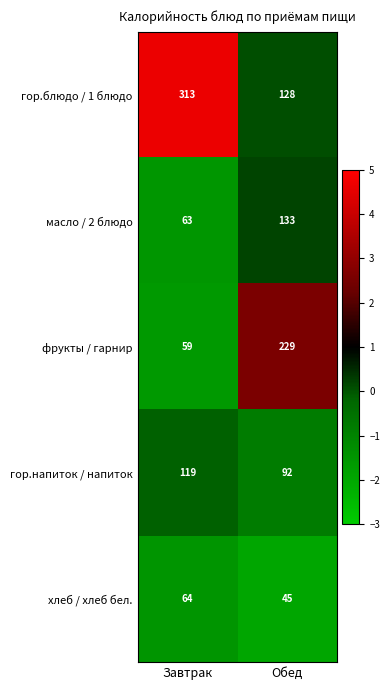

Reading left to right, extract all data points from this chart.

гор.блюдо / 1 блюдо: Завтрак=313	Обед=128
масло / 2 блюдо: Завтрак=63	Обед=133
фрукты / гарнир: Завтрак=59	Обед=229
гор.напиток / напиток: Завтрак=119	Обед=92
хлеб / хлеб бел.: Завтрак=64	Обед=45